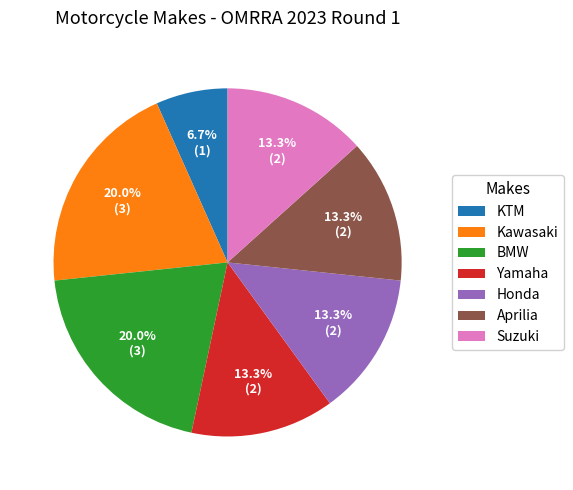

Which has a higher value, Kawasaki or Yamaha?

Kawasaki